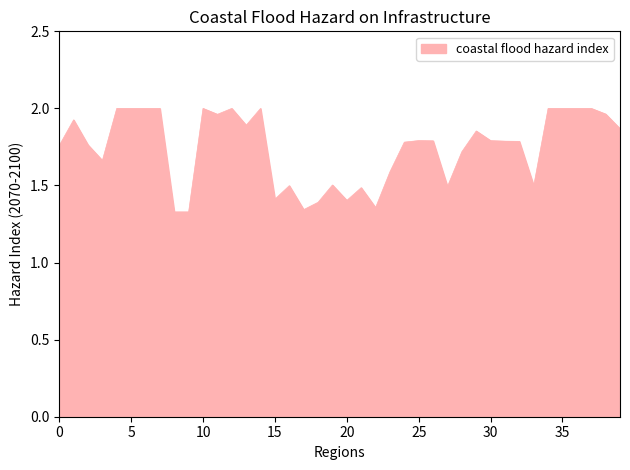

What is the greatest value displayed?

2.0